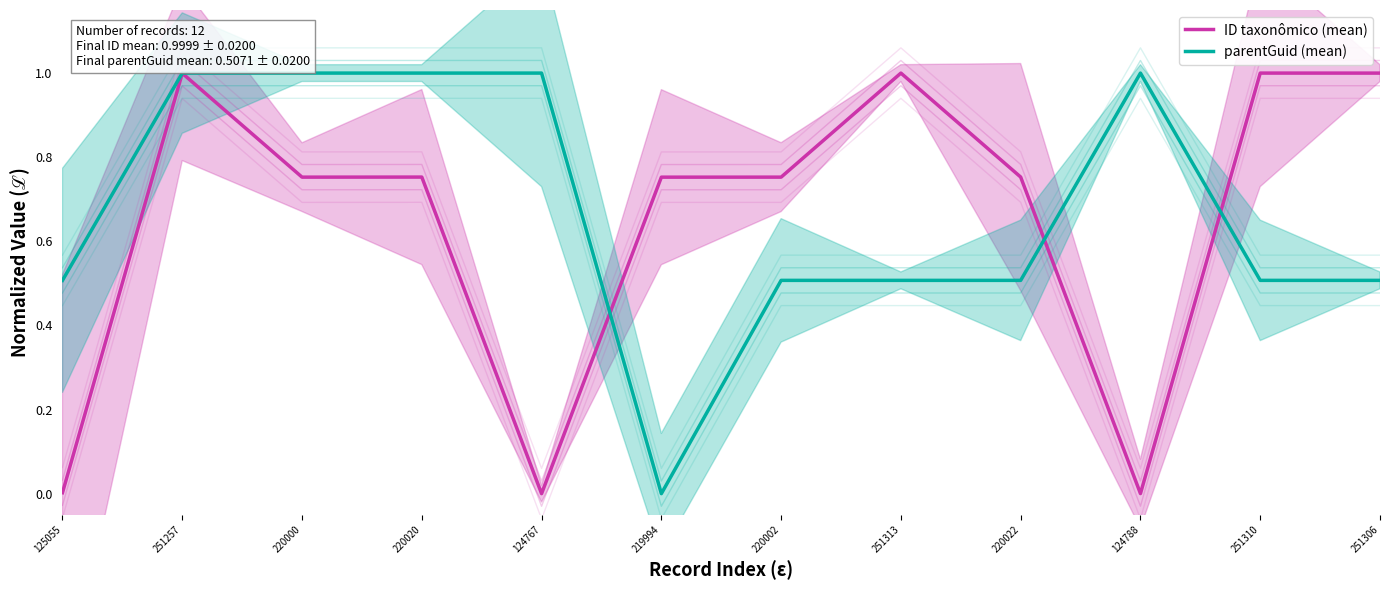

At which category does ID taxonômico (mean) reach its first local peak?

251257